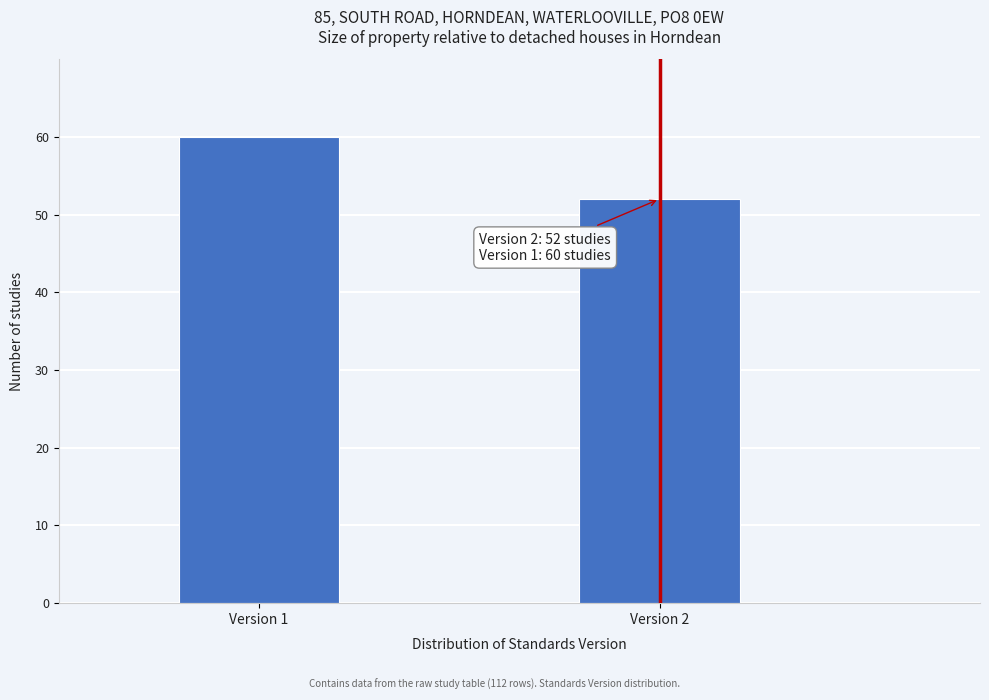

Reading left to right, extract all data points from this chart.

Version 1=60	Version 2=52